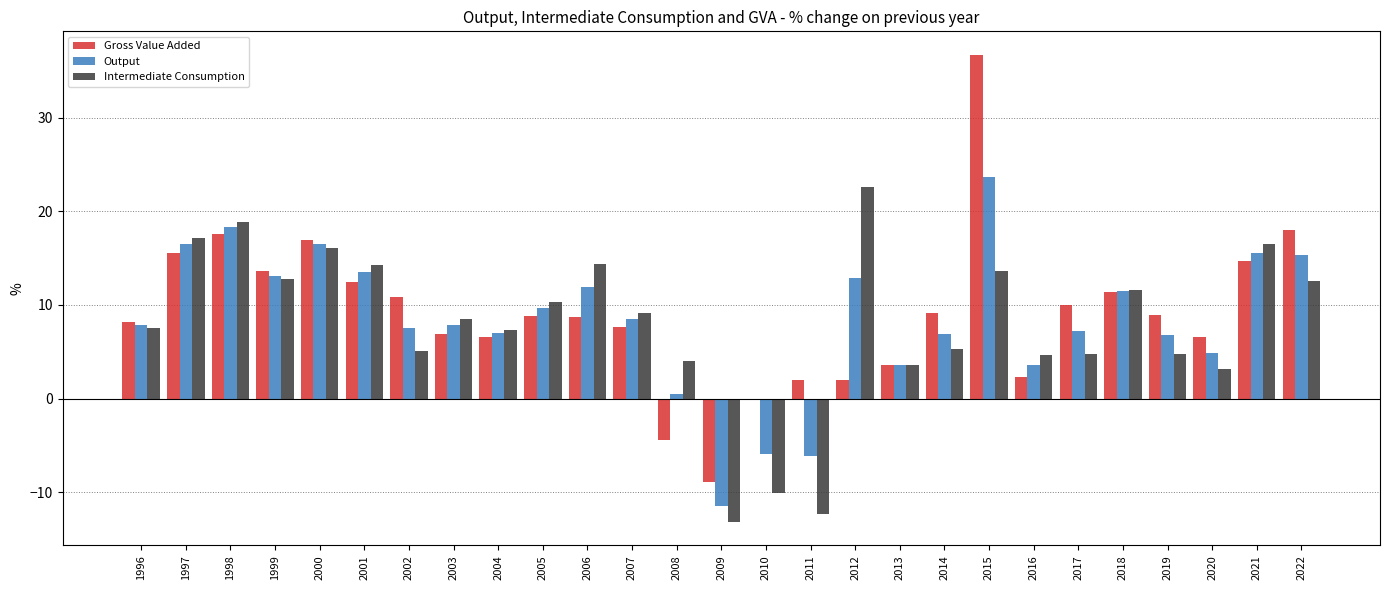

How many categories are shown in the chart?

27